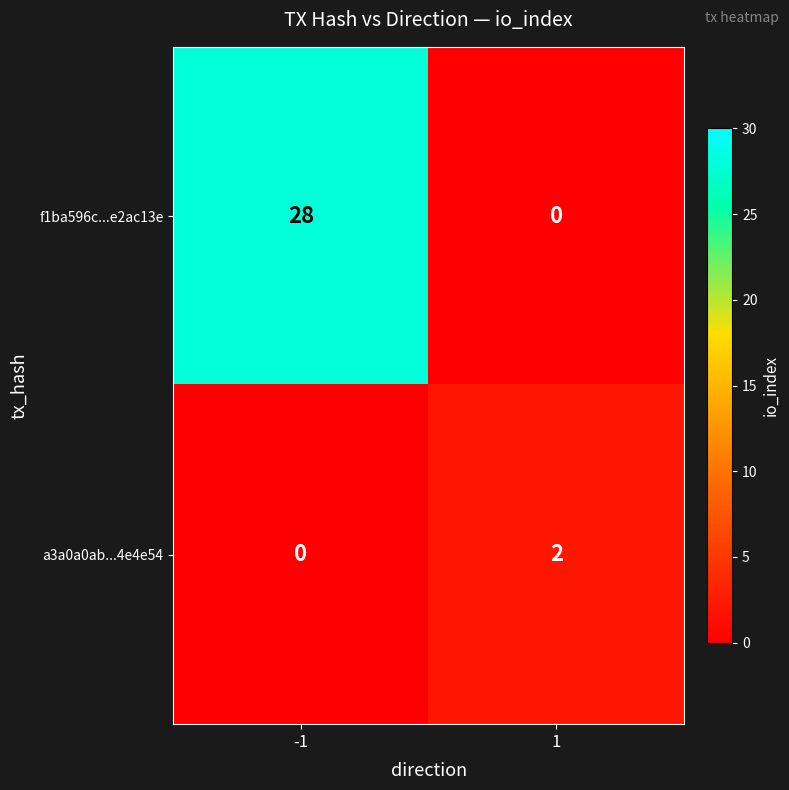

At 1, list the series in order from smallest to largest.

f1ba596c...e2ac13e, a3a0a0ab...4e4e54